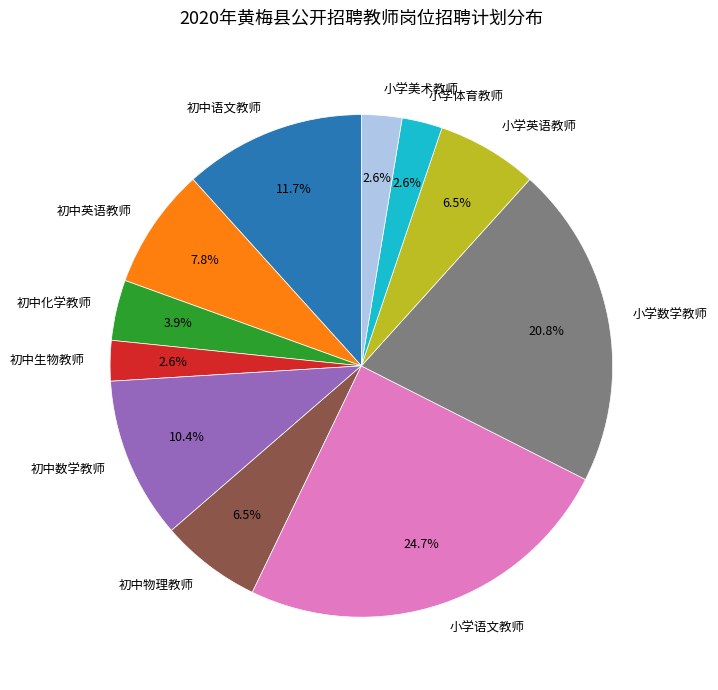

Which has a higher value, 初中生物教师 or 小学英语教师?

小学英语教师